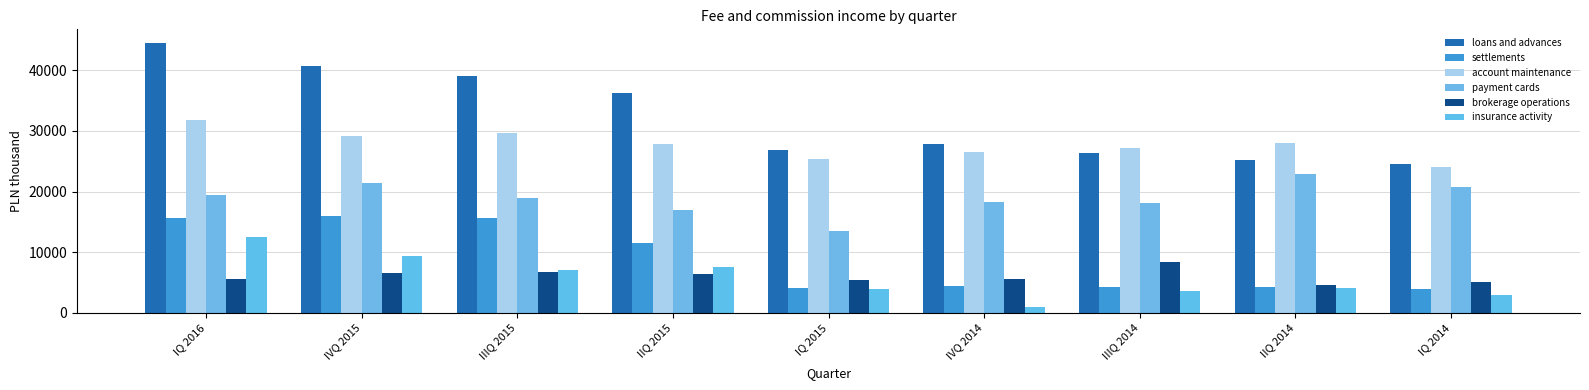

How many bars are there in total?

54